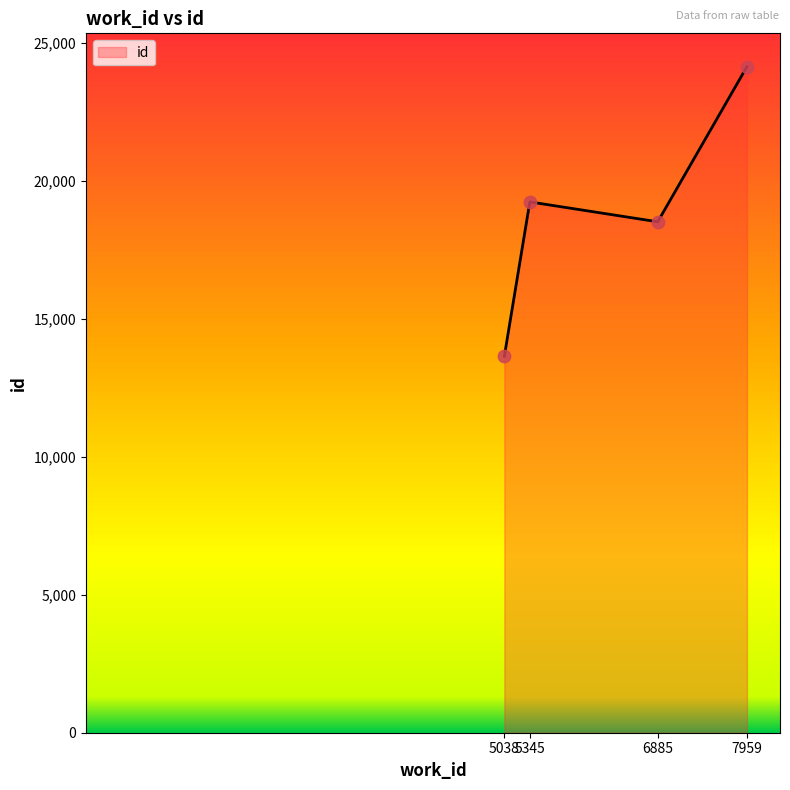

Between 5345 and 5038, which is larger?

5345